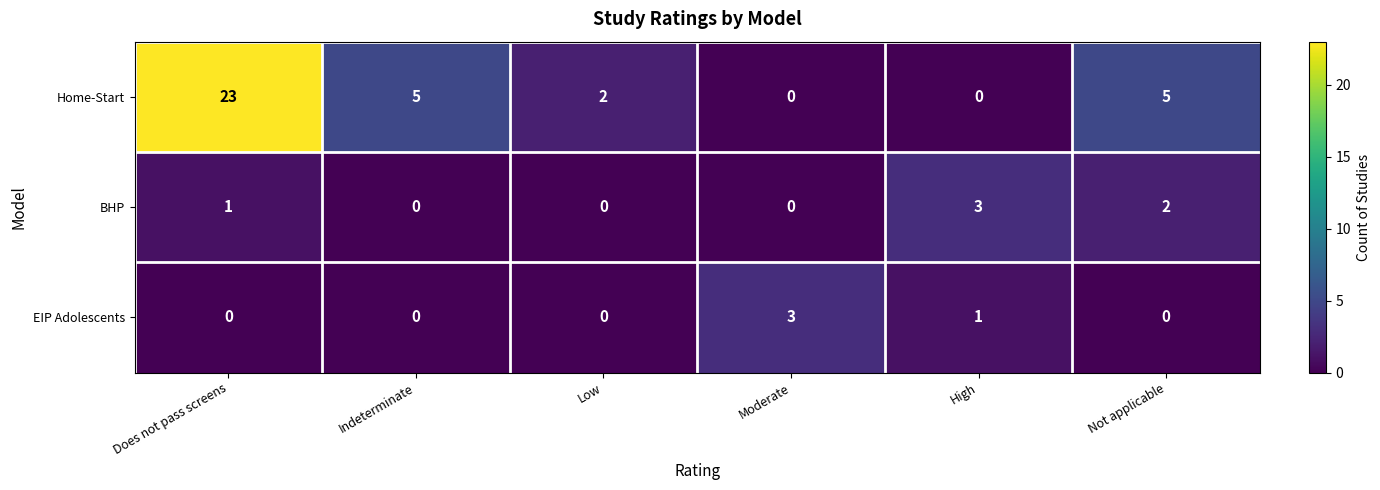

How many distinct data groups are displayed?

3